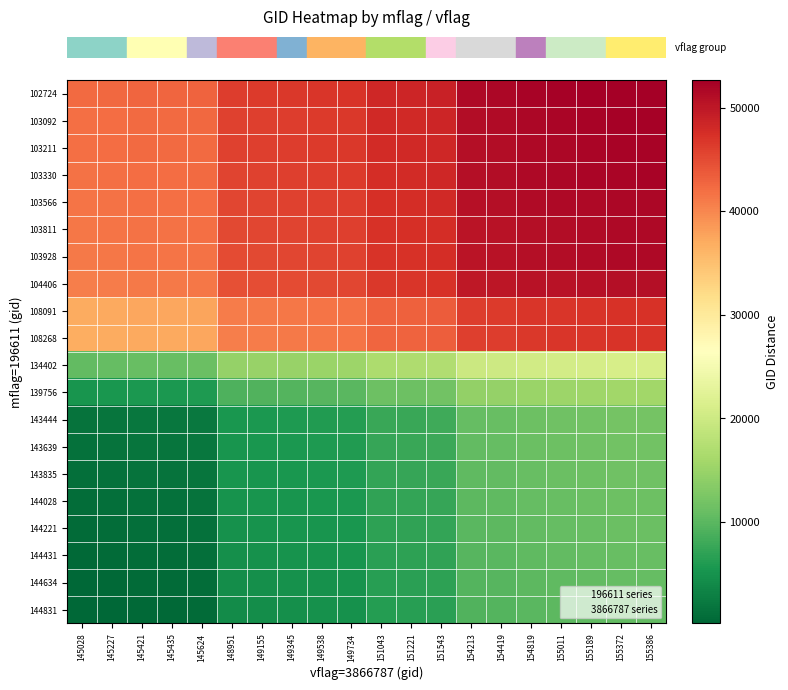

Which category has the highest value across all series?

155386